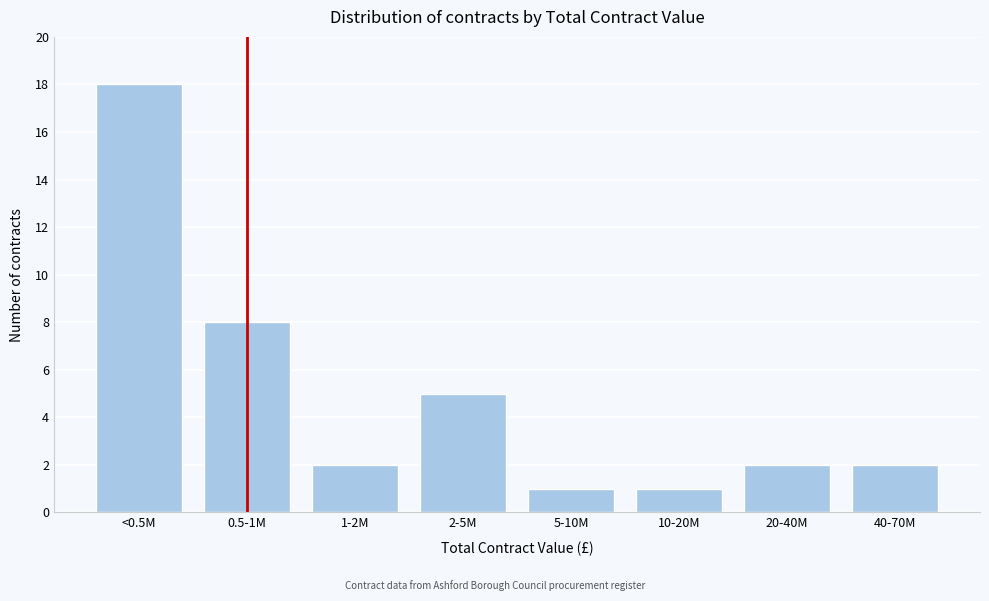

Reading left to right, list all the values displayed in this chart.

18	8	2	5	1	1	2	2